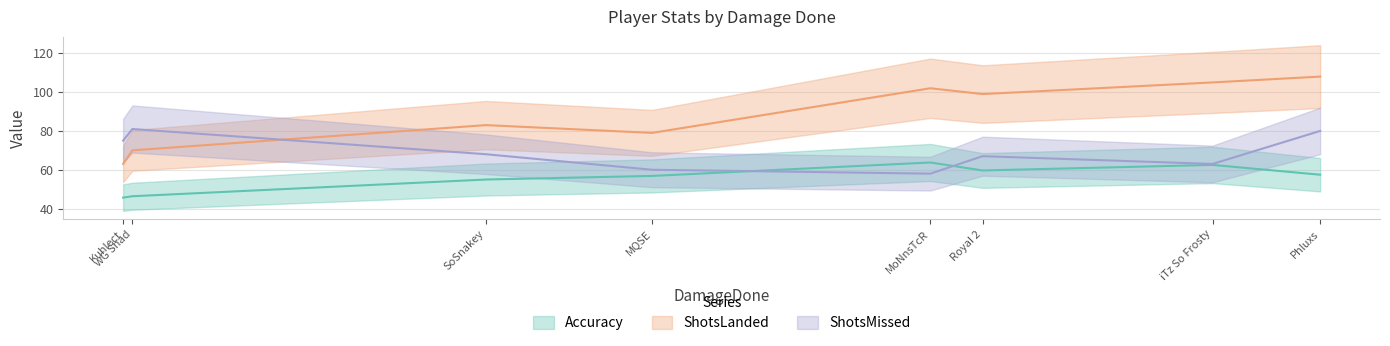

Which label corresponds to the largest value in the chart?

Phluxs